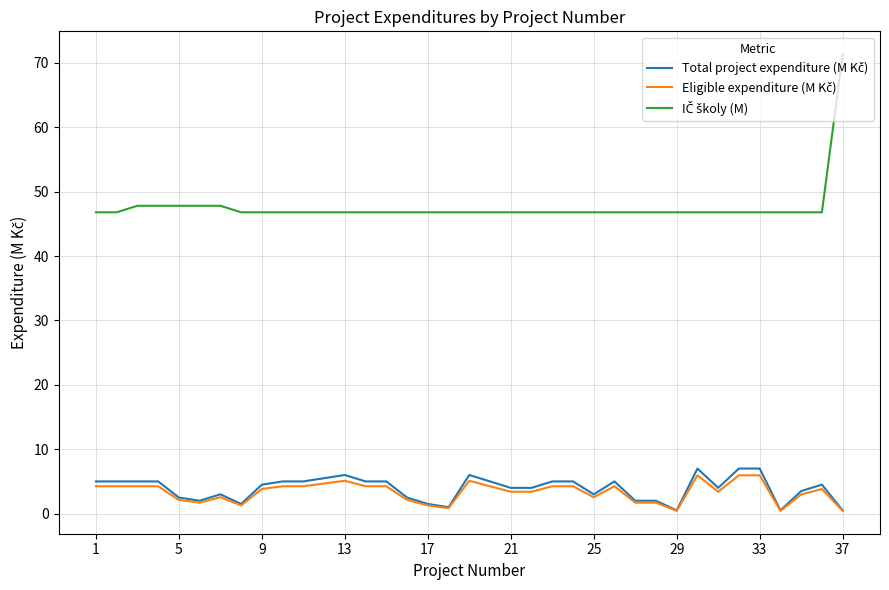

What is the greatest value displayed?

71.3